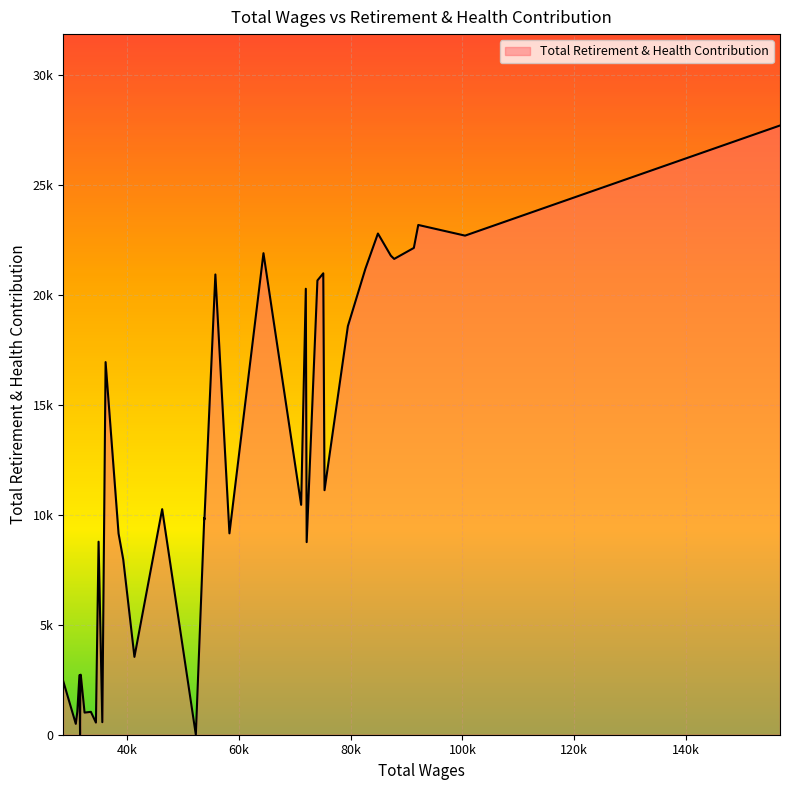

List the labels in order of value, largest first.

0, 2, 6, 1, 3, 15, 5, 4, 7, 10, 17, 11, 13, 8, 25, 9, 14, 21, 19, 18, 16, 24, 27, 12, 23, 22, 32, 33, 35, 38, 39, 36, 29, 30, 31, 26, 28, 37, 20, 34